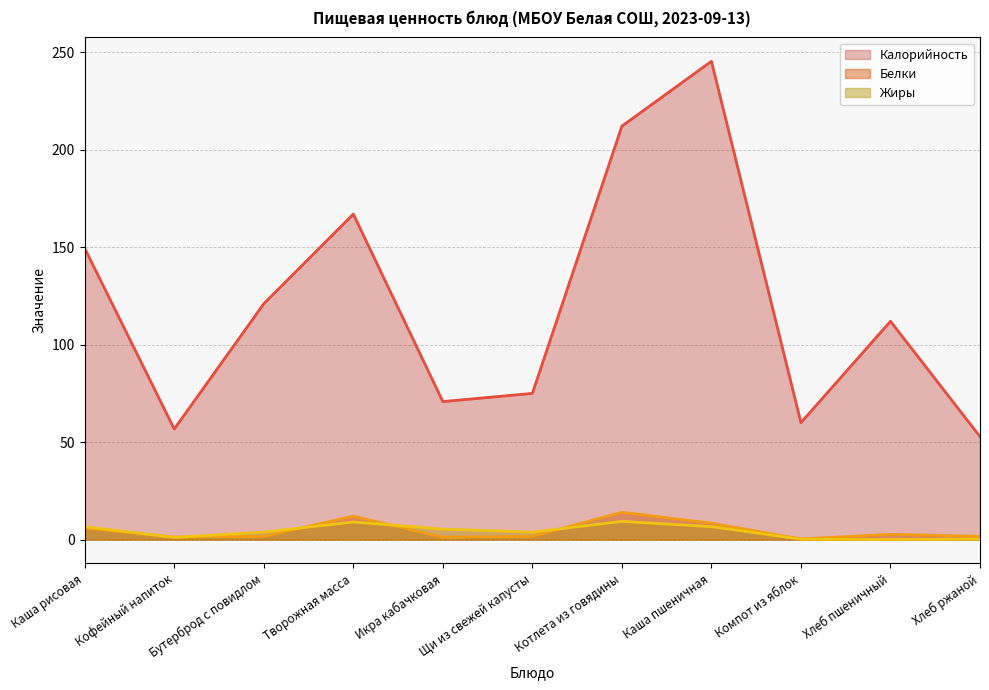

Which has a higher value, Хлеб пшеничный or Хлеб ржаной?

Хлеб пшеничный